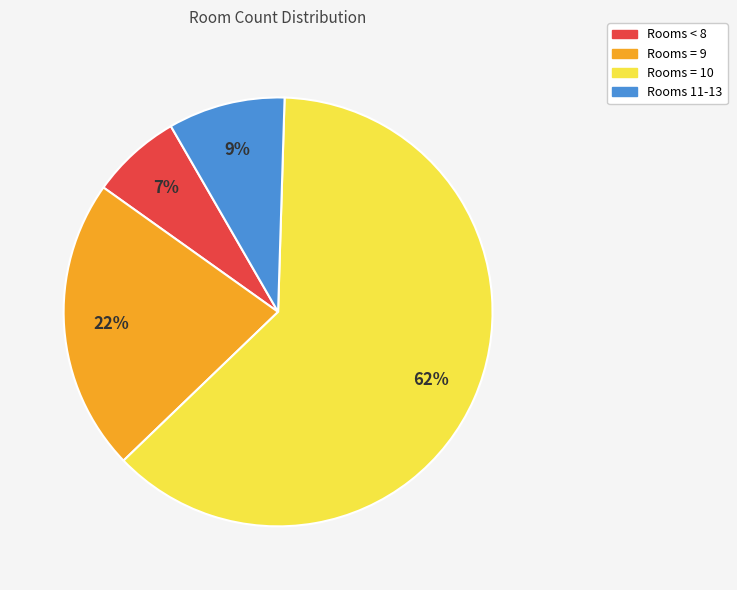

Does any single category account for the majority?

Yes